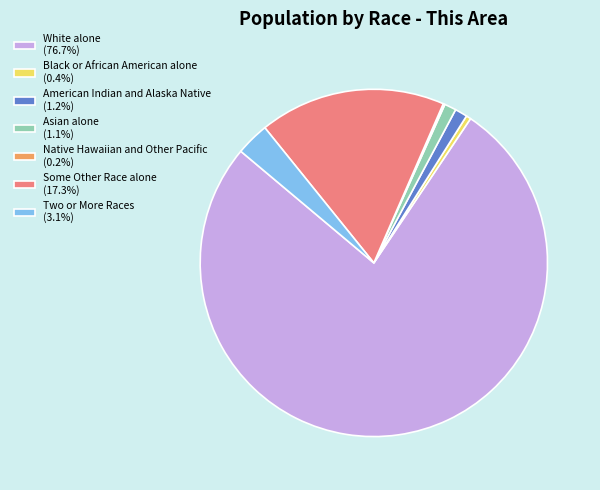

Approximately how many times larger is the value at White alone (76.7%) compared to Asian alone (1.1%)?

70.0